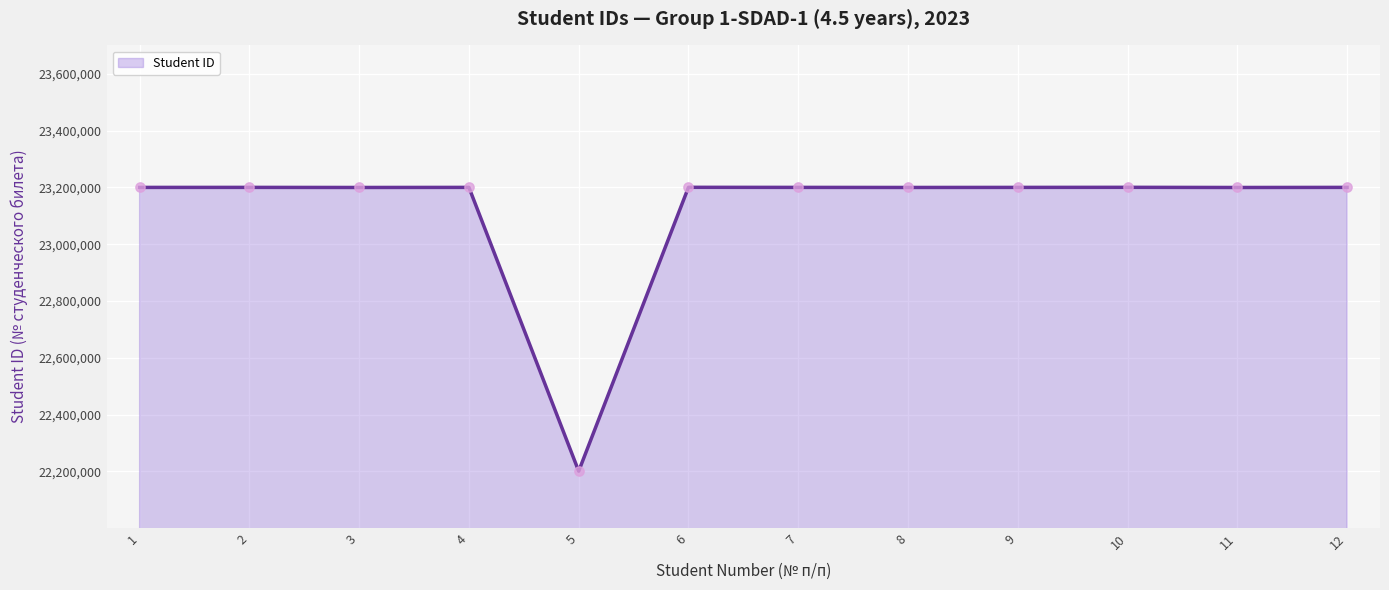

Approximately how many times larger is the value at 11 compared to 10?

1.0